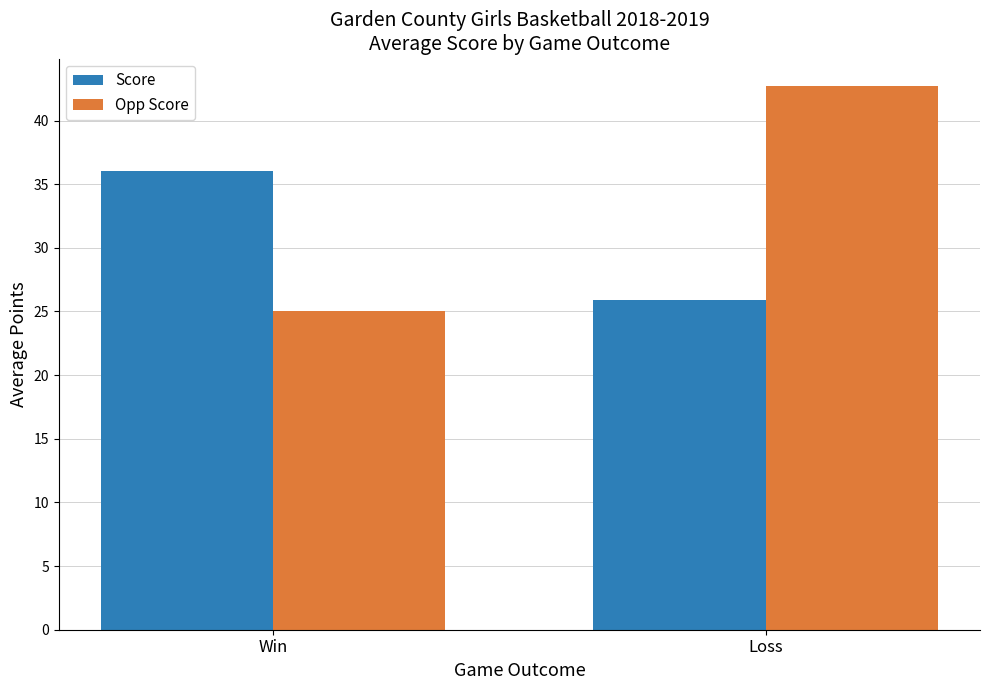

How many values in the Opp Score series are below 42?

1